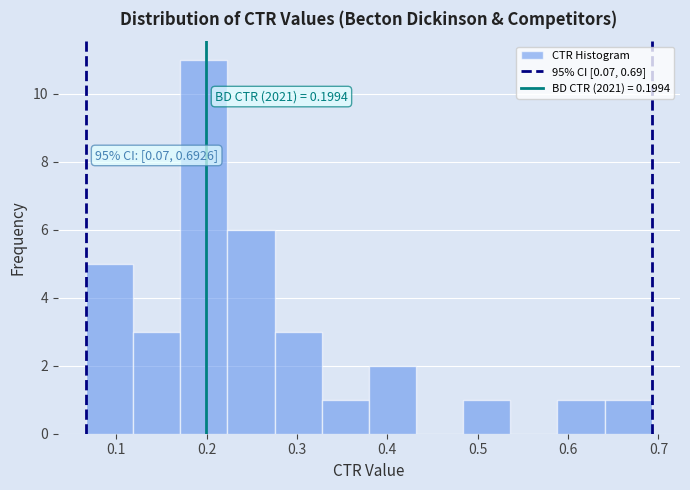

Over which range of the x-axis is the bar tallest?

0.17 to 0.22